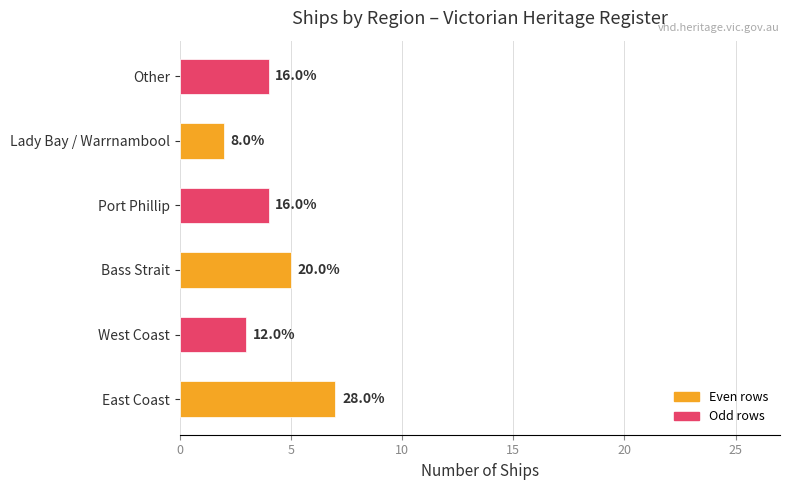

How many bars are there in total?

6